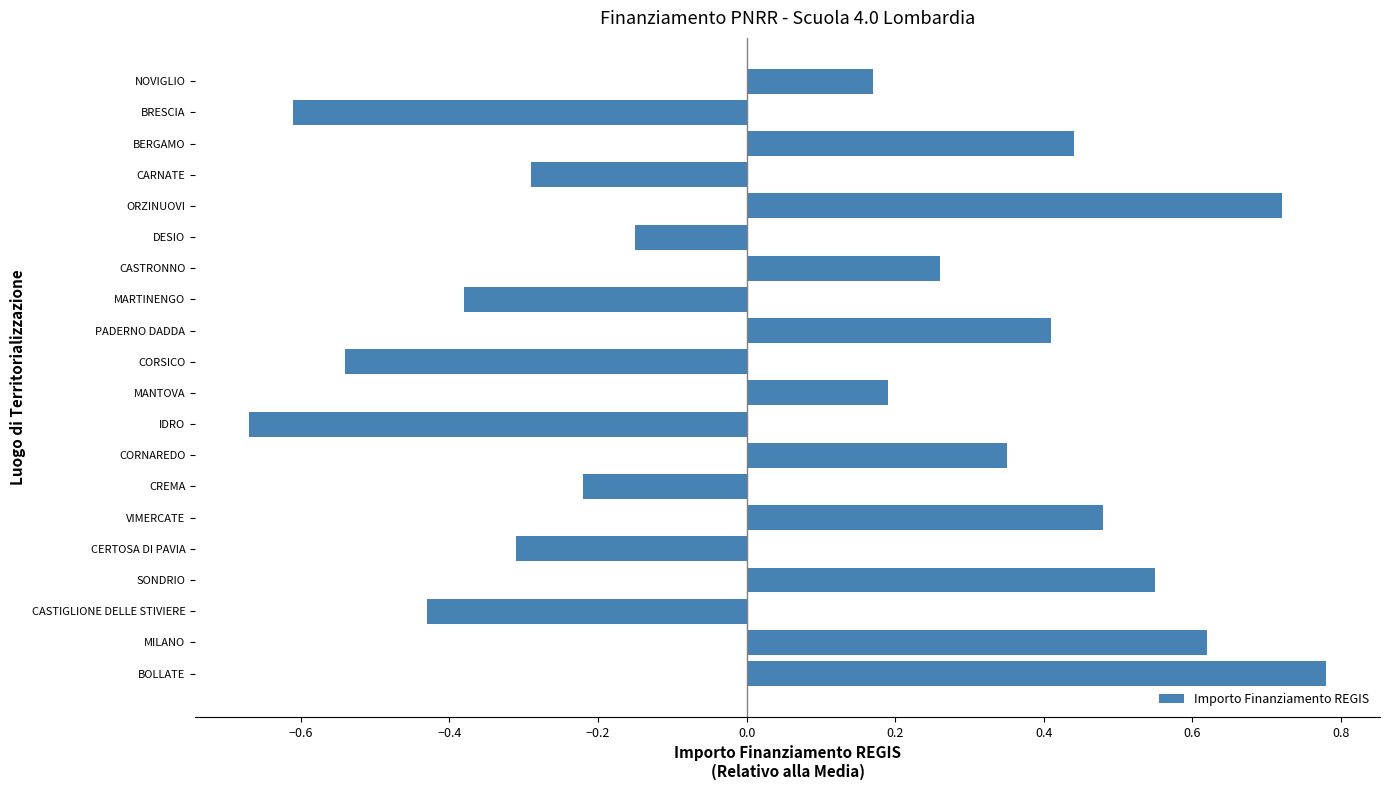

How many values are between 0 and 1?

11